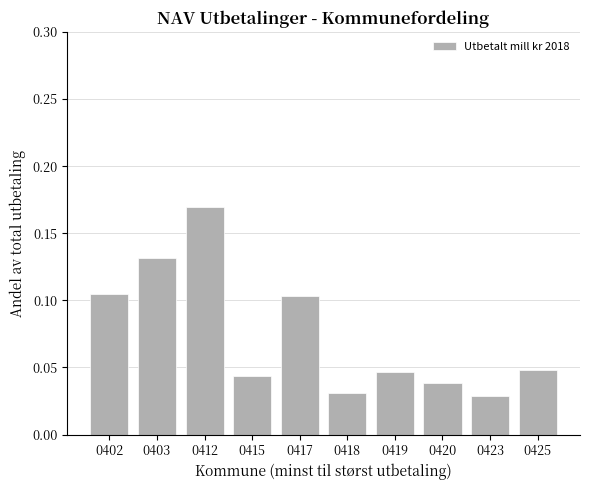

Which label corresponds to the largest value in the chart?

0412